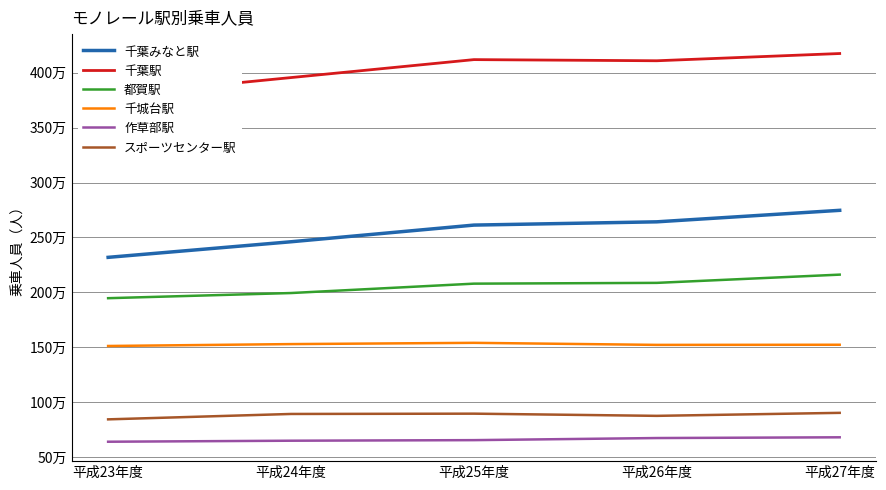

Reading right to left, list all the values displayed in this chart.

千葉みなと駅: 2746578	2641839	2612089	2460241	2318240
千葉駅: 4174876	4108946	4119366	3955786	3792016
都賀駅: 2160827	2085753	2078650	1993187	1946232
千城台駅: 1522105	1520877	1539568	1528099	1510902
作草部駅: 679064	672379	653240	648011	638758
スポーツセンター駅: 901780	874477	894431	891680	842522